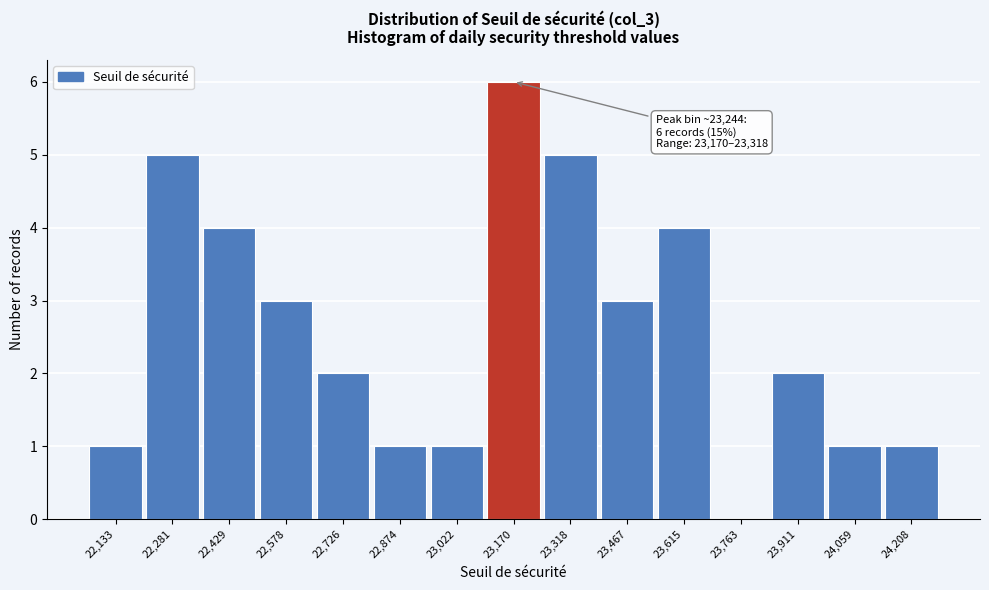

Reading left to right, extract all data points from this chart.

22,133=1	22,281=5	22,429=4	22,578=3	22,726=2	22,874=1	23,022=1	23,170=6	23,318=5	23,467=3	23,615=4	23,763=0	23,911=2	24,059=1	24,208=1